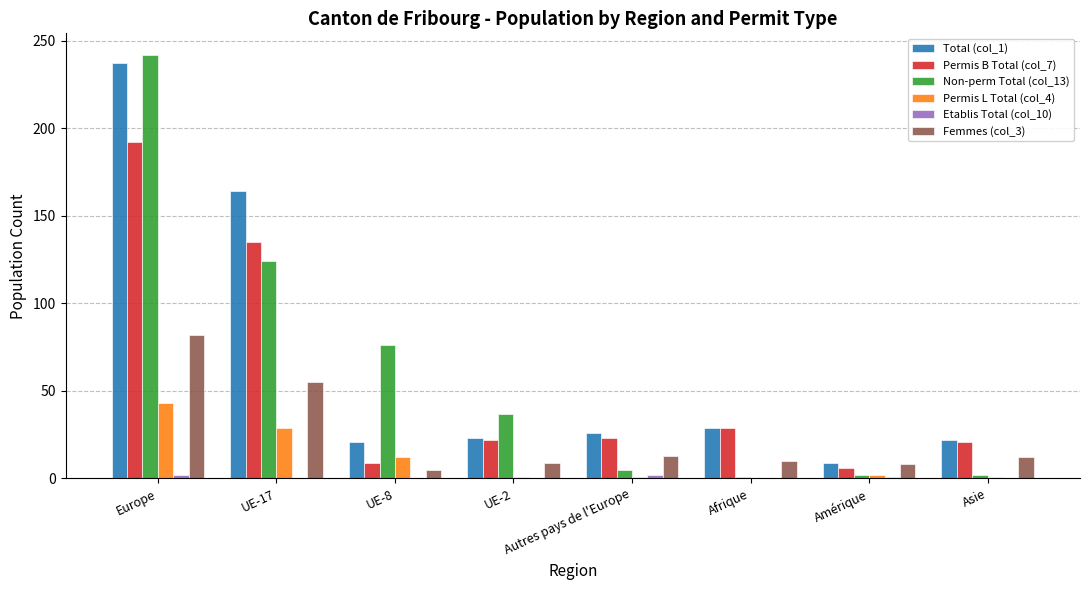

What is the sum of all Non-perm Total (col_13) values?

489